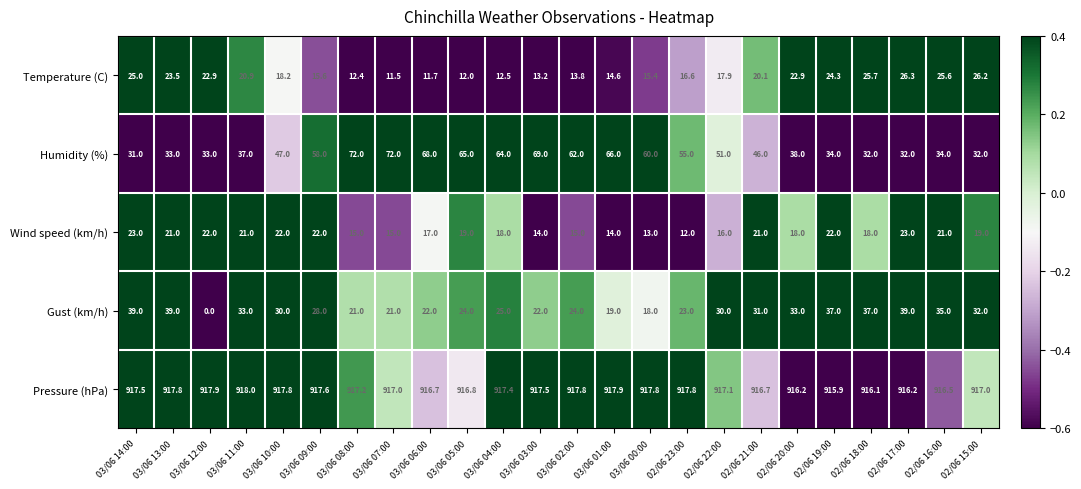

At how many categories does at least one series exceed 0?

24